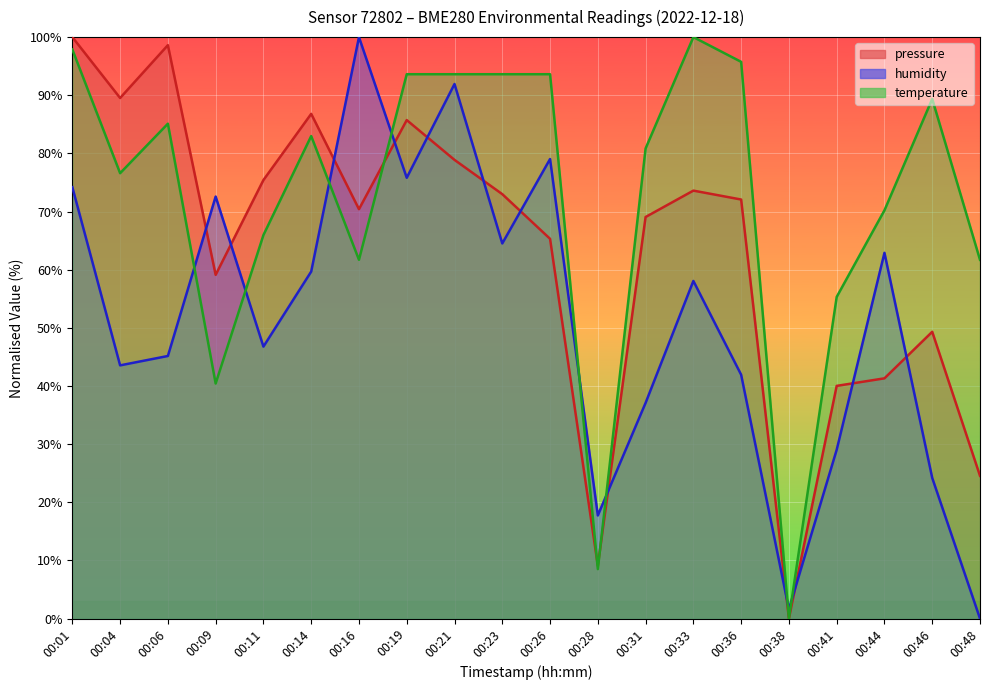

How many distinct data groups are displayed?

3